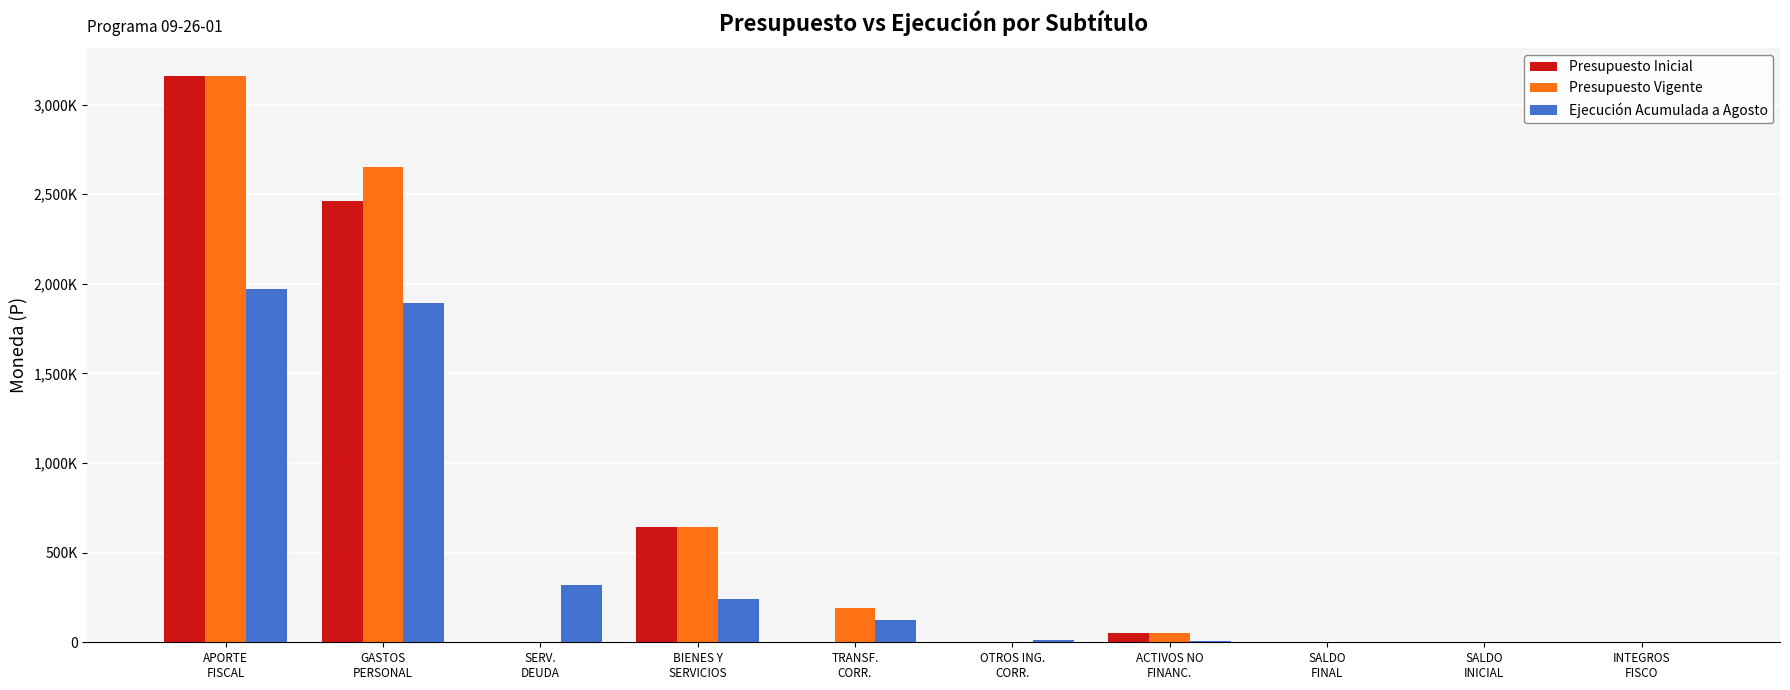

What are all the series names shown in the legend?

Presupuesto Inicial, Presupuesto Vigente, Ejecución Acumulada a Agosto